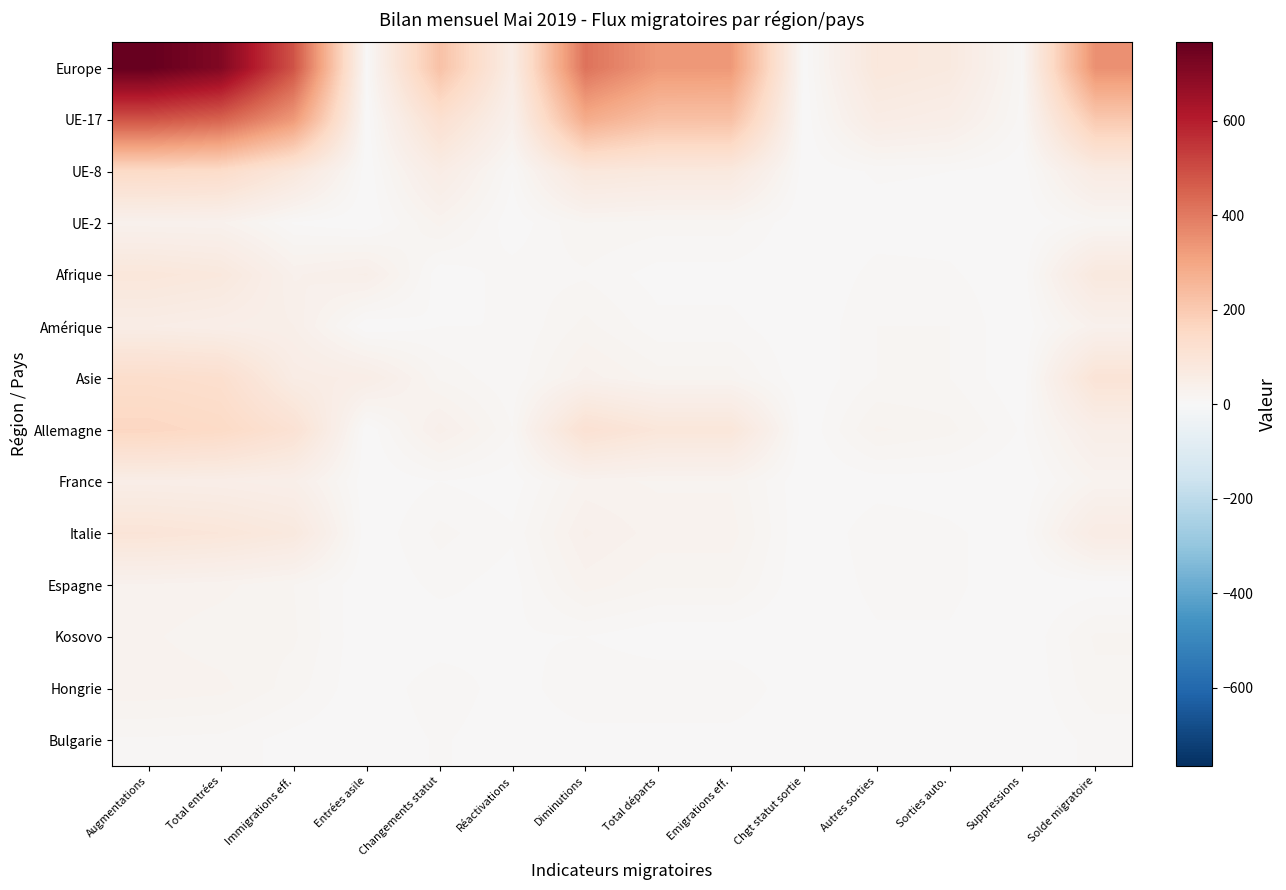

Reading left to right, transcribe all the data shown in this chart.

Europe: Augmentations=766	Total entrées=711	Immigrations eff.=484	Entrées asile=3	Changements statut=224	Réactivations=55	Diminutions=416	Total départs=332	Emigrations eff.=331	Chgt statut sortie=1	Autres sorties=84	Sorties auto.=73	Suppressions=11	Solde migratoire=350
UE-17: Augmentations=486	Total entrées=451	Immigrations eff.=330	Entrées asile=0	Changements statut=121	Réactivations=35	Diminutions=284	Total départs=227	Emigrations eff.=227	Chgt statut sortie=0	Autres sorties=57	Sorties auto.=48	Suppressions=9	Solde migratoire=202
UE-8: Augmentations=147	Total entrées=140	Immigrations eff.=83	Entrées asile=0	Changements statut=57	Réactivations=7	Diminutions=84	Total départs=77	Emigrations eff.=76	Chgt statut sortie=1	Autres sorties=7	Sorties auto.=6	Suppressions=1	Solde migratoire=63
UE-2: Augmentations=32	Total entrées=31	Immigrations eff.=5	Entrées asile=0	Changements statut=26	Réactivations=1	Diminutions=18	Total départs=15	Emigrations eff.=15	Chgt statut sortie=0	Autres sorties=3	Sorties auto.=3	Suppressions=0	Solde migratoire=14
Afrique: Augmentations=88	Total entrées=79	Immigrations eff.=35	Entrées asile=43	Changements statut=1	Réactivations=9	Diminutions=11	Total départs=3	Emigrations eff.=3	Chgt statut sortie=0	Autres sorties=8	Sorties auto.=7	Suppressions=1	Solde migratoire=77
Amérique: Augmentations=54	Total entrées=48	Immigrations eff.=42	Entrées asile=0	Changements statut=6	Réactivations=6	Diminutions=20	Total départs=8	Emigrations eff.=8	Chgt statut sortie=0	Autres sorties=12	Sorties auto.=12	Suppressions=0	Solde migratoire=34
Asie: Augmentations=134	Total entrées=127	Immigrations eff.=59	Entrées asile=51	Changements statut=17	Réactivations=7	Diminutions=33	Total départs=21	Emigrations eff.=21	Chgt statut sortie=0	Autres sorties=12	Sorties auto.=12	Suppressions=0	Solde migratoire=101
Allemagne: Augmentations=162	Total entrées=150	Immigrations eff.=111	Entrées asile=0	Changements statut=39	Réactivations=12	Diminutions=114	Total départs=89	Emigrations eff.=89	Chgt statut sortie=0	Autres sorties=25	Sorties auto.=20	Suppressions=5	Solde migratoire=48
France: Augmentations=51	Total entrées=49	Immigrations eff.=43	Entrées asile=0	Changements statut=6	Réactivations=2	Diminutions=26	Total départs=23	Emigrations eff.=23	Chgt statut sortie=0	Autres sorties=3	Sorties auto.=3	Suppressions=0	Solde migratoire=25
Italie: Augmentations=97	Total entrées=90	Immigrations eff.=76	Entrées asile=0	Changements statut=14	Réactivations=7	Diminutions=37	Total départs=27	Emigrations eff.=27	Chgt statut sortie=0	Autres sorties=10	Sorties auto.=7	Suppressions=3	Solde migratoire=60
Espagne: Augmentations=29	Total entrées=26	Immigrations eff.=18	Entrées asile=0	Changements statut=8	Réactivations=3	Diminutions=27	Total départs=19	Emigrations eff.=19	Chgt statut sortie=0	Autres sorties=8	Sorties auto.=8	Suppressions=0	Solde migratoire=2
Kosovo: Augmentations=25	Total entrées=20	Immigrations eff.=19	Entrées asile=0	Changements statut=1	Réactivations=5	Diminutions=6	Total départs=1	Emigrations eff.=1	Chgt statut sortie=0	Autres sorties=5	Sorties auto.=5	Suppressions=0	Solde migratoire=19
Hongrie: Augmentations=28	Total entrées=26	Immigrations eff.=15	Entrées asile=0	Changements statut=11	Réactivations=2	Diminutions=12	Total départs=12	Emigrations eff.=12	Chgt statut sortie=0	Autres sorties=0	Sorties auto.=0	Suppressions=0	Solde migratoire=16
Bulgarie: Augmentations=11	Total entrées=10	Immigrations eff.=3	Entrées asile=0	Changements statut=7	Réactivations=1	Diminutions=3	Total départs=3	Emigrations eff.=3	Chgt statut sortie=0	Autres sorties=0	Sorties auto.=0	Suppressions=0	Solde migratoire=8